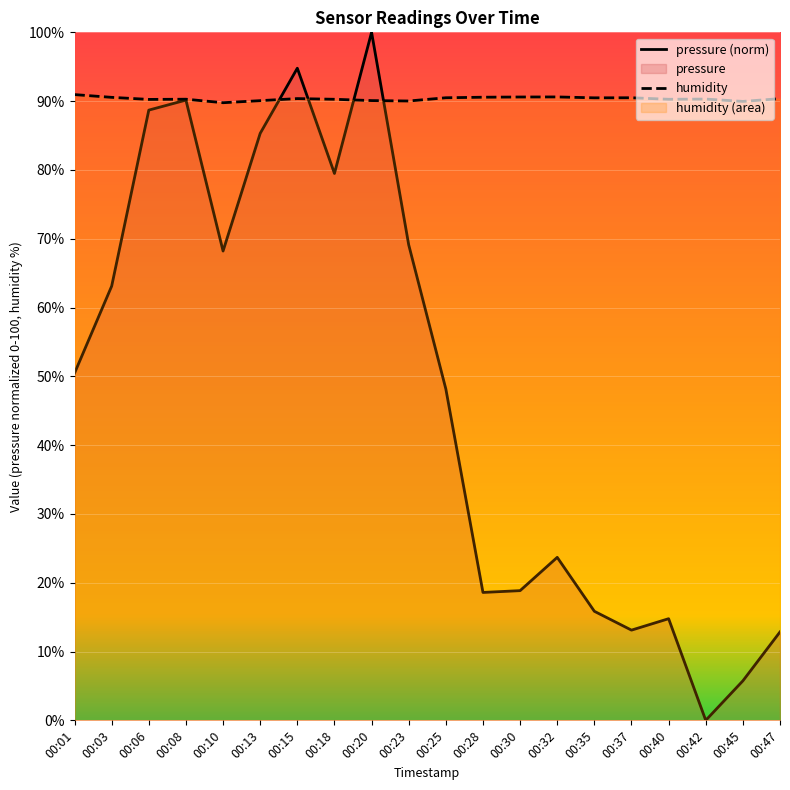

Between 00:45 and 00:25, which is larger?

00:25